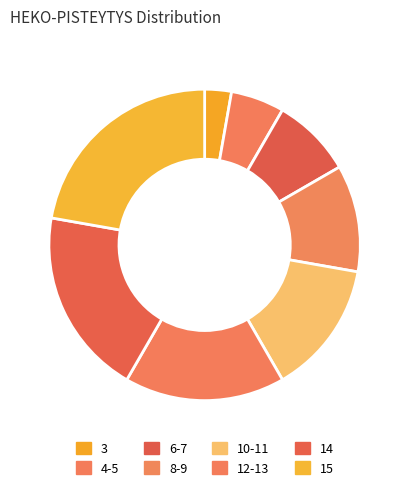

Which category has the biggest portion of the pie?

15